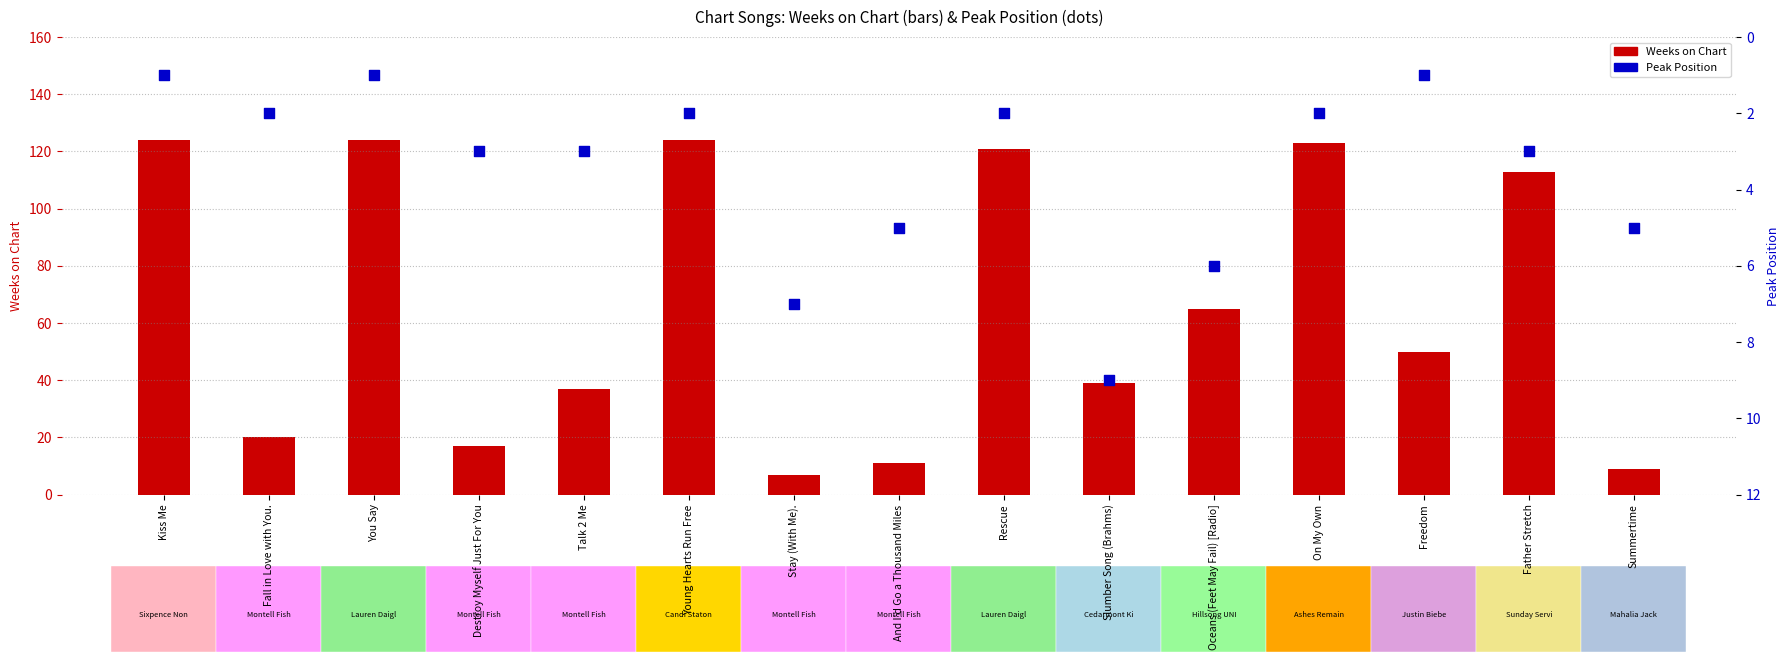

What is the total value across all series at Freedom?

51